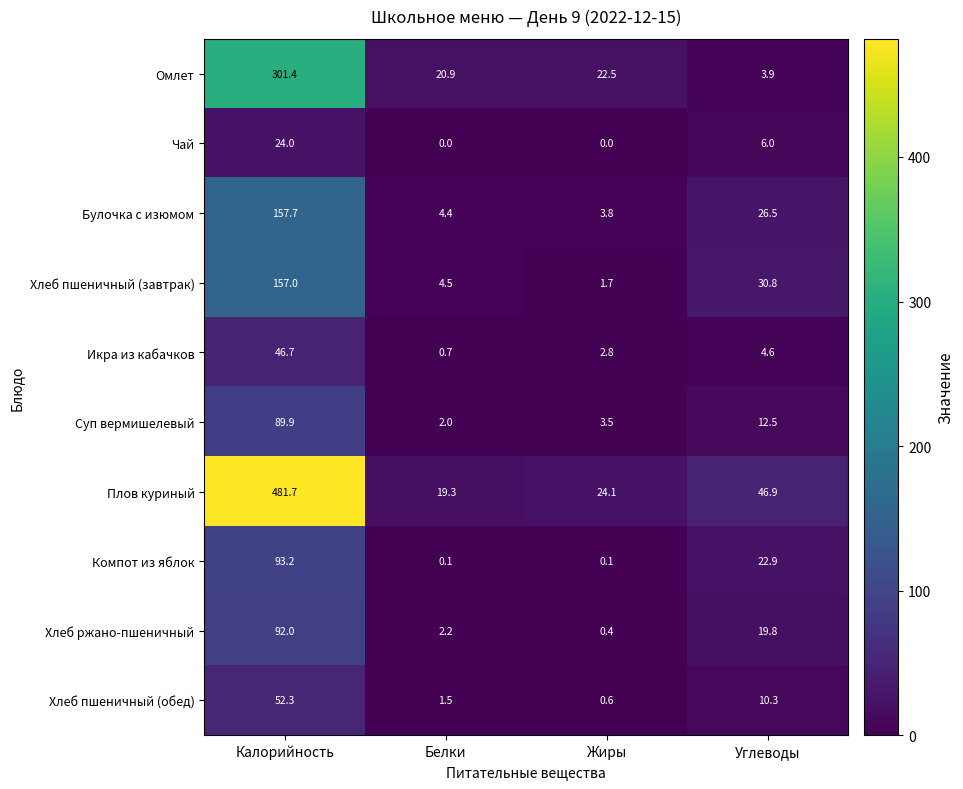

Where is Хлеб пшеничный (завтрак) nearest to the value 79?

Углеводы